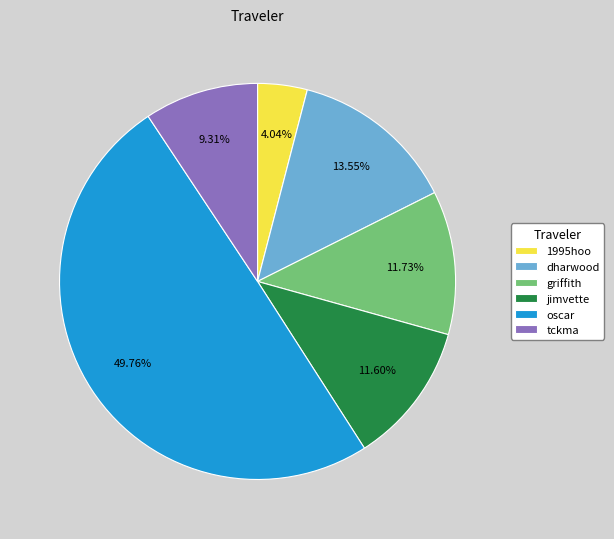

Which category has the biggest portion of the pie?

oscar